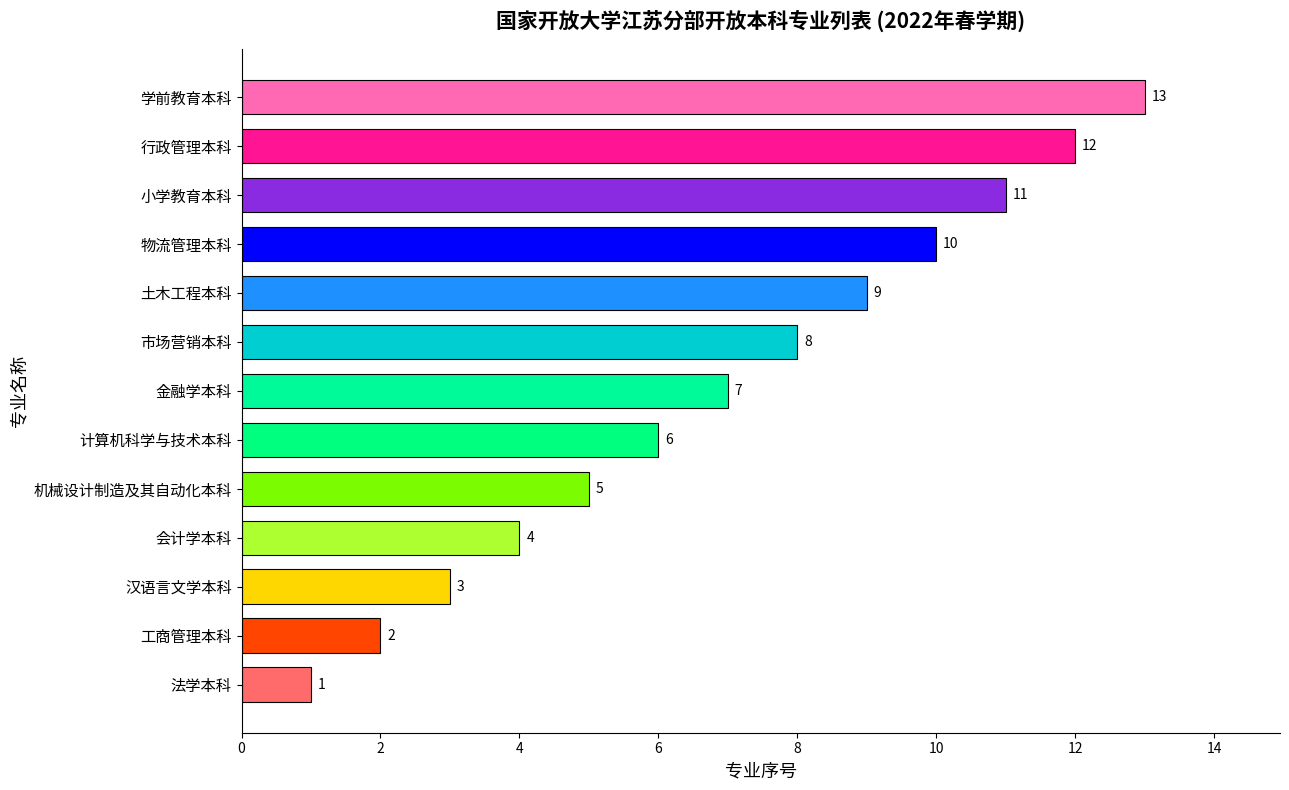

How many categories are shown in the chart?

13